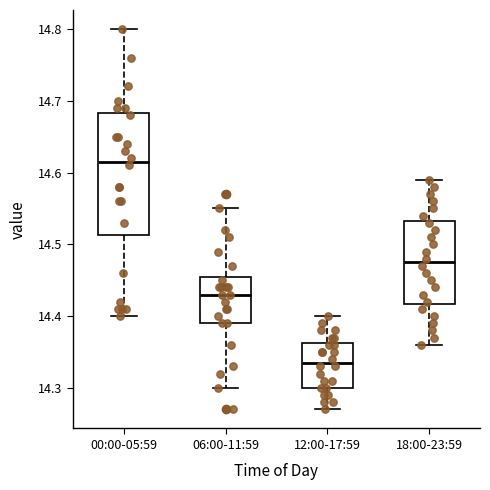

Reading left to right, transcribe this box plot: for each box, give where its median line is, the range the box spans, and where its two whiskers end, as read against the y-axis. The values are not printed on the chart, so give them approximately, as read against the axis.

00:00-05:59: median 14.62, box 14.51 to 14.68, whiskers 14.40 to 14.80
06:00-11:59: median 14.43, box 14.39 to 14.46, whiskers 14.30 to 14.55
12:00-17:59: median 14.34, box 14.30 to 14.36, whiskers 14.27 to 14.40
18:00-23:59: median 14.48, box 14.42 to 14.53, whiskers 14.36 to 14.59